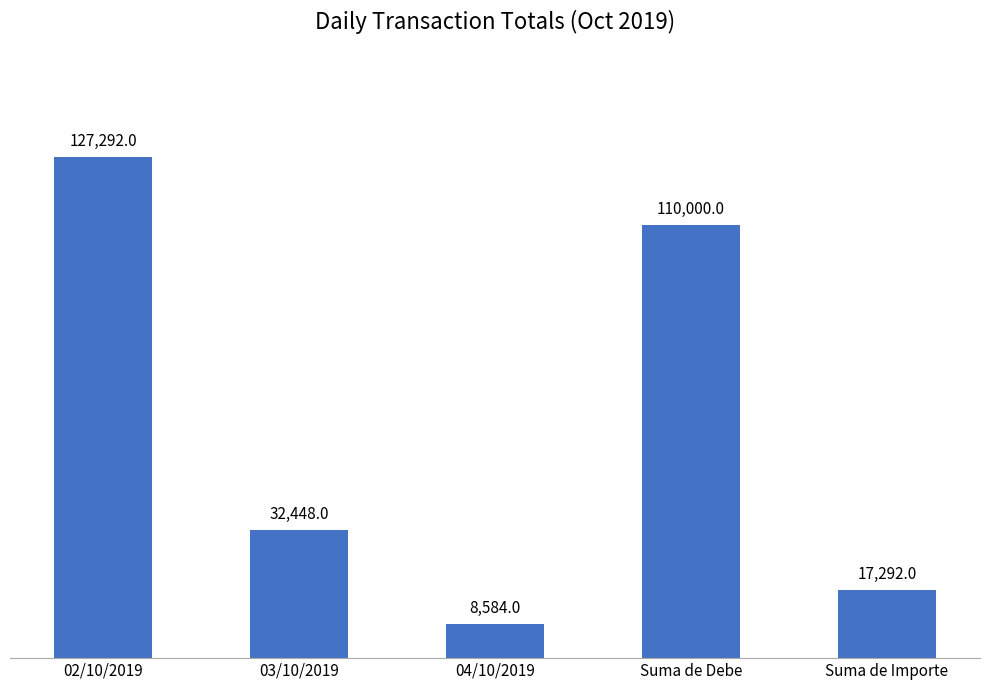

True or false: the data shows 17292.0 at Suma de Importe.

True